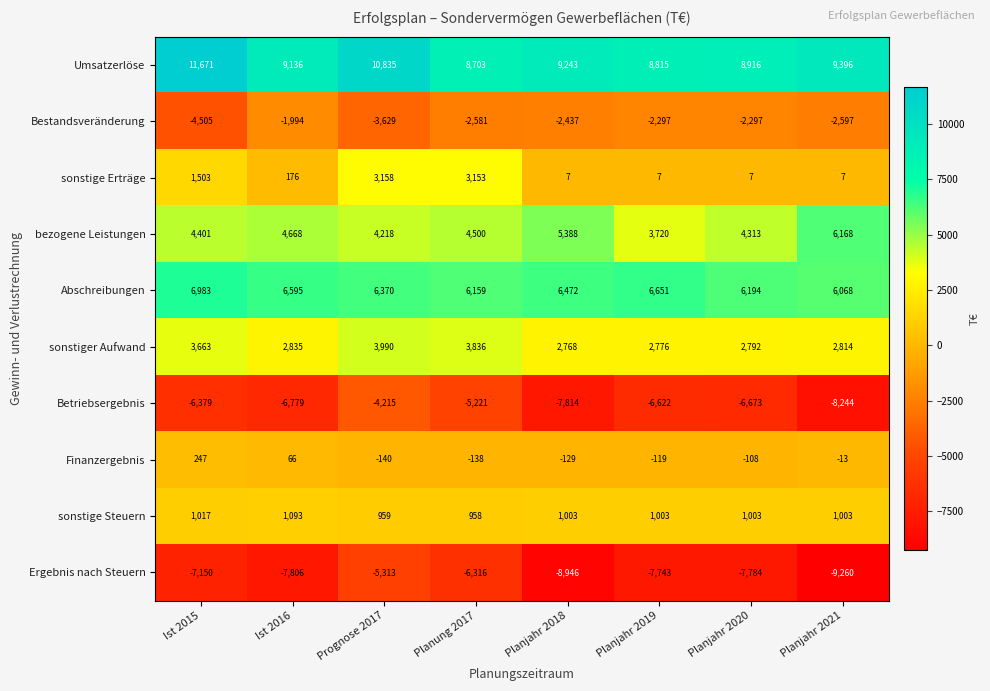

At how many categories does at least one series exceed 6938?

8